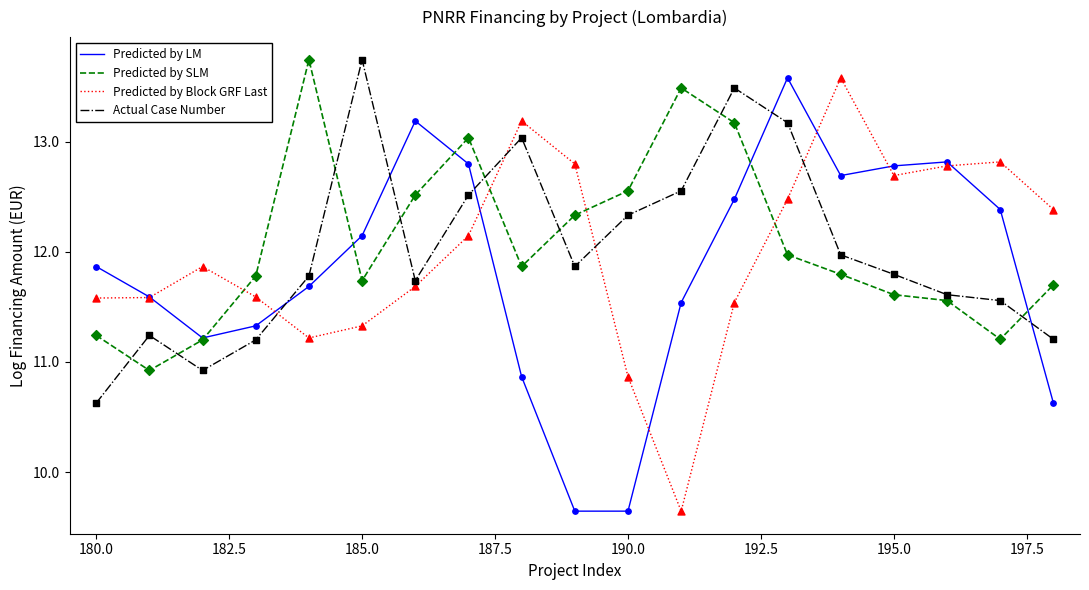

What is the maximum value for Predicted by LM?

13.6